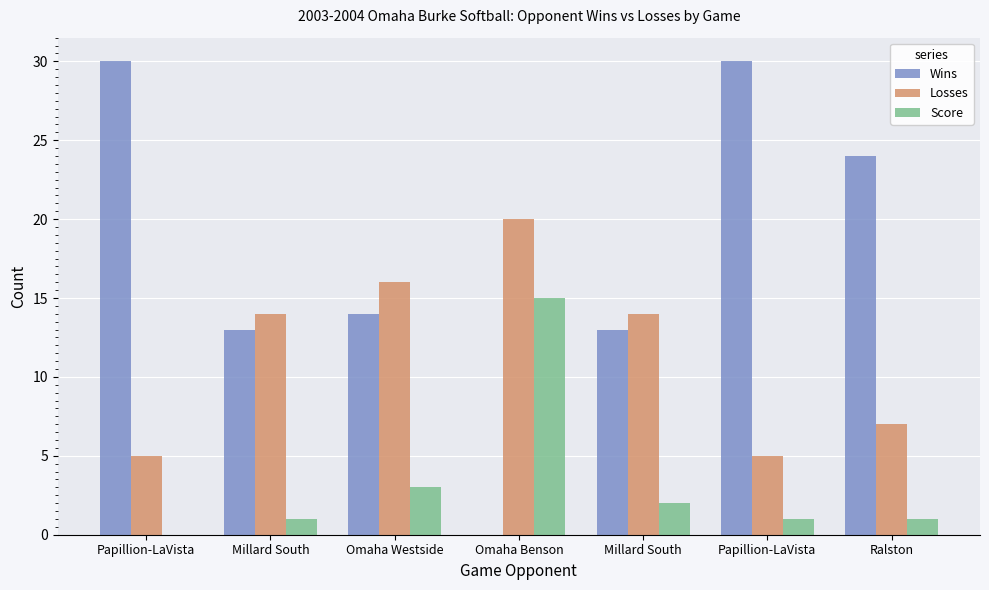

How many Losses values are between 5 and 16?

6